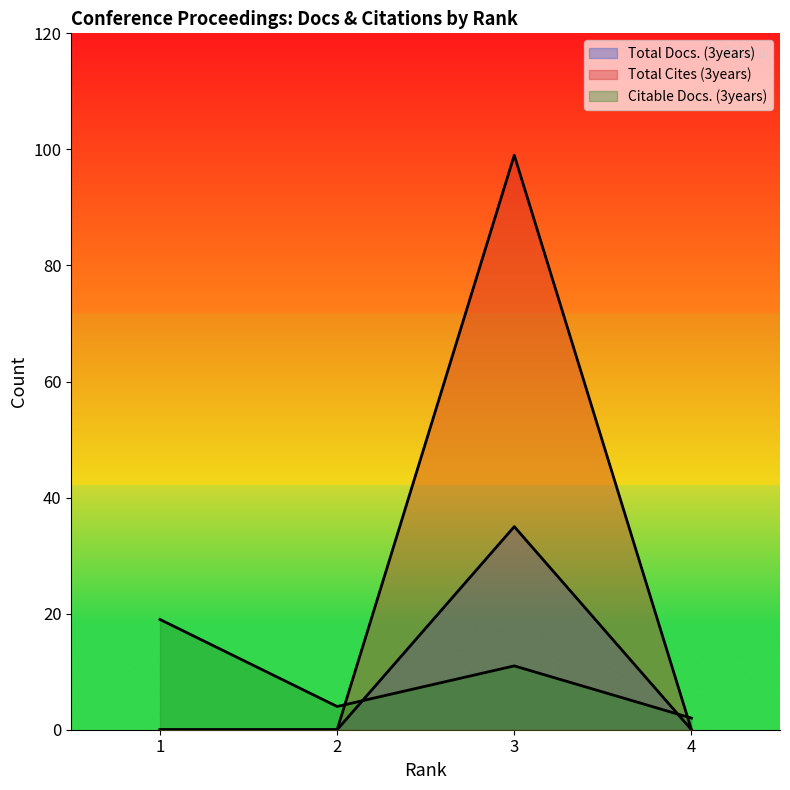

Reading left to right, transcribe all the data shown in this chart.

Total Docs. (3years): 1=0	2=0	3=35	4=0
Total Cites (3years): 1=0	2=0	3=99	4=0
Citable Docs. (3years): 1=19	2=4	3=11	4=2